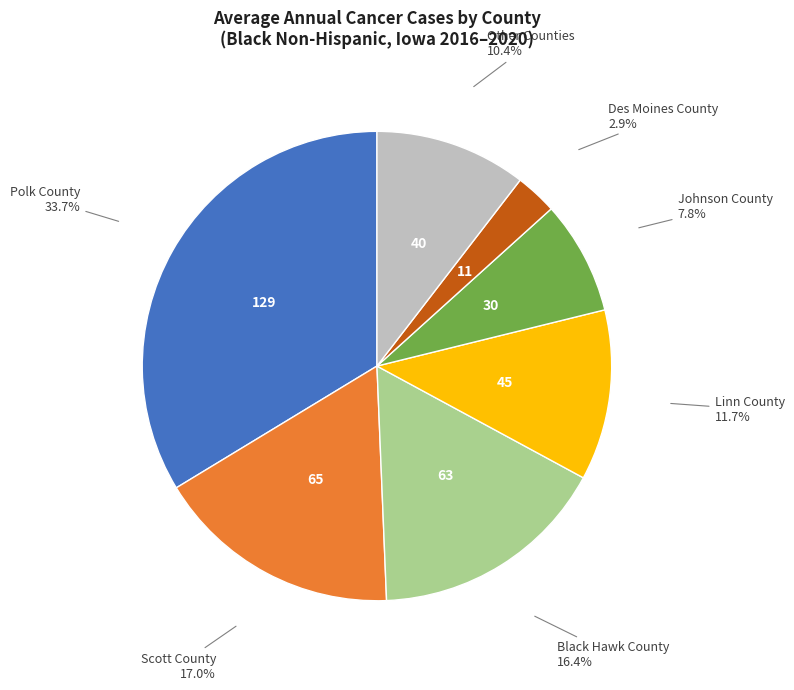

Is it true that Scott County is 17% of the pie?

True